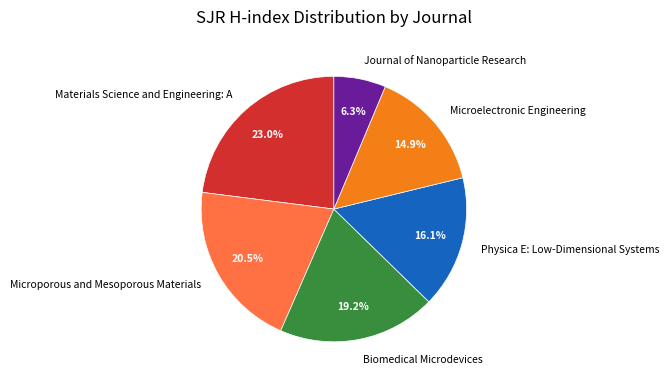

Which category has the biggest portion of the pie?

Materials Science and Engineering: A